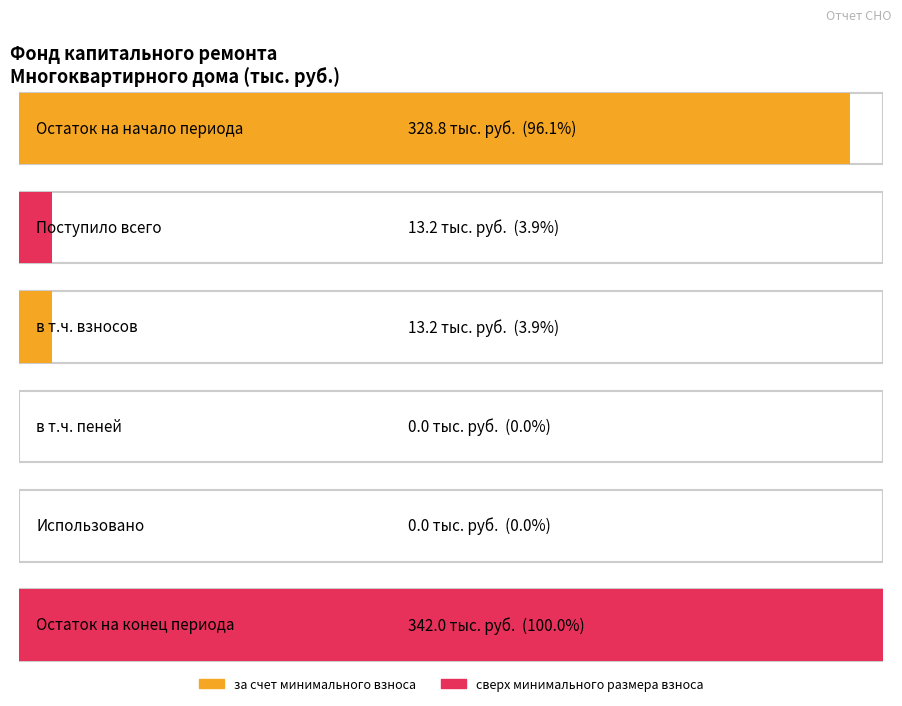

What position from the left is в т.ч. пеней?

4